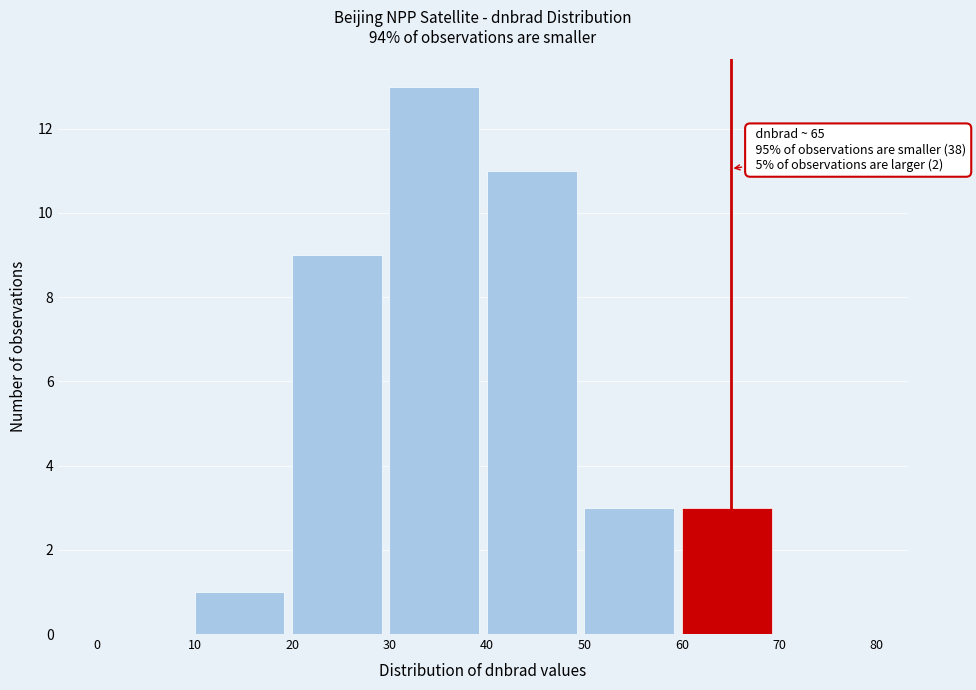

Which range on the x-axis has the tallest bar?

30 to 40